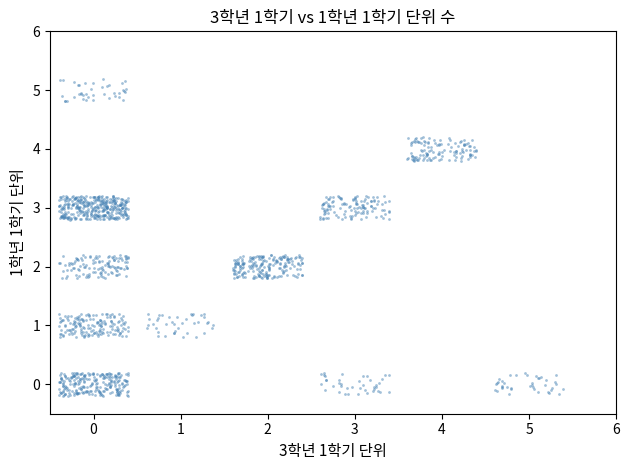

What is the range of X values (max minus min)?

5.8